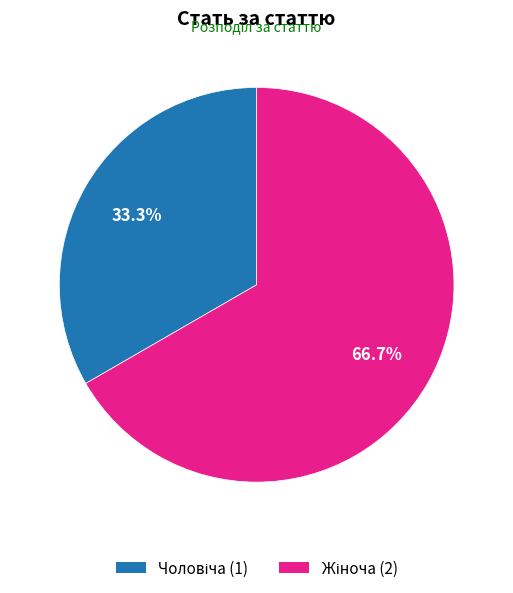

Count the number of slices in the pie.

2